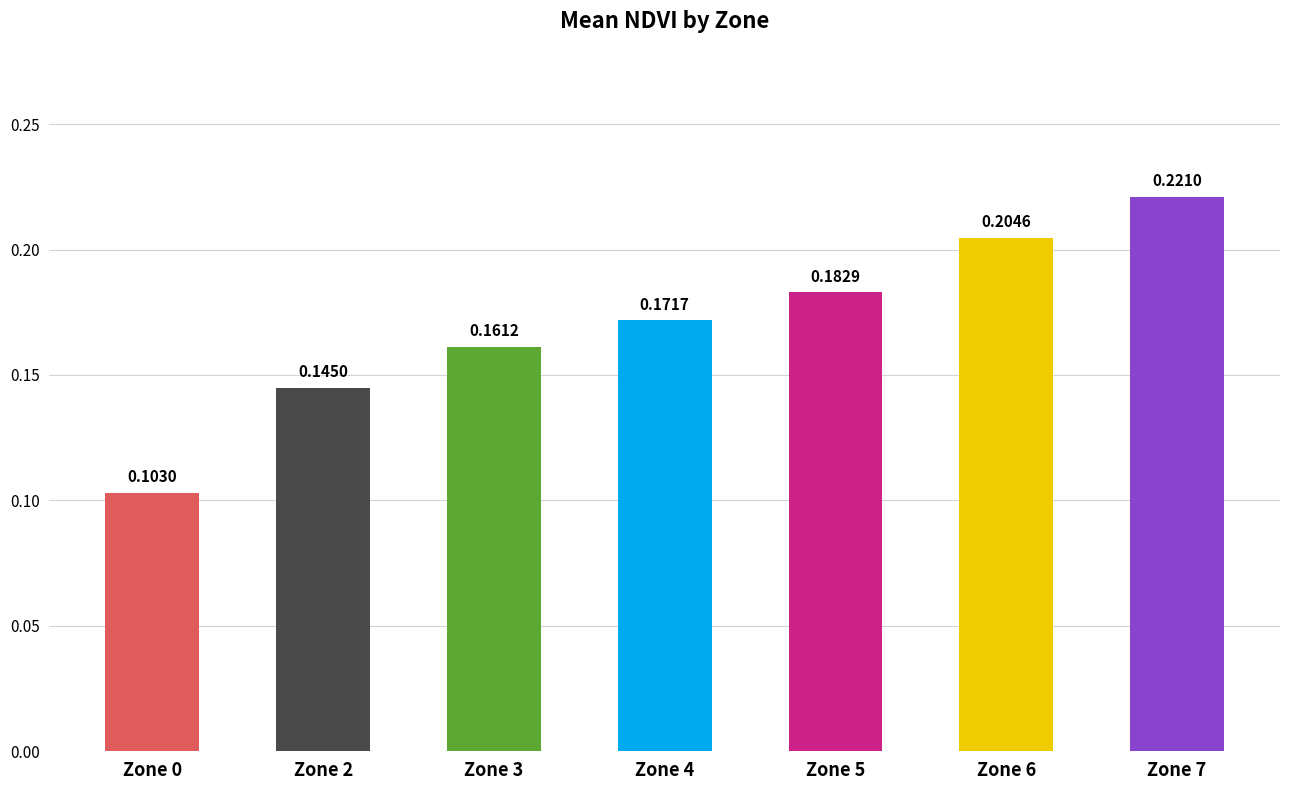

Rank the categories by value from highest to lowest.

Zone 7, Zone 6, Zone 5, Zone 4, Zone 3, Zone 2, Zone 0